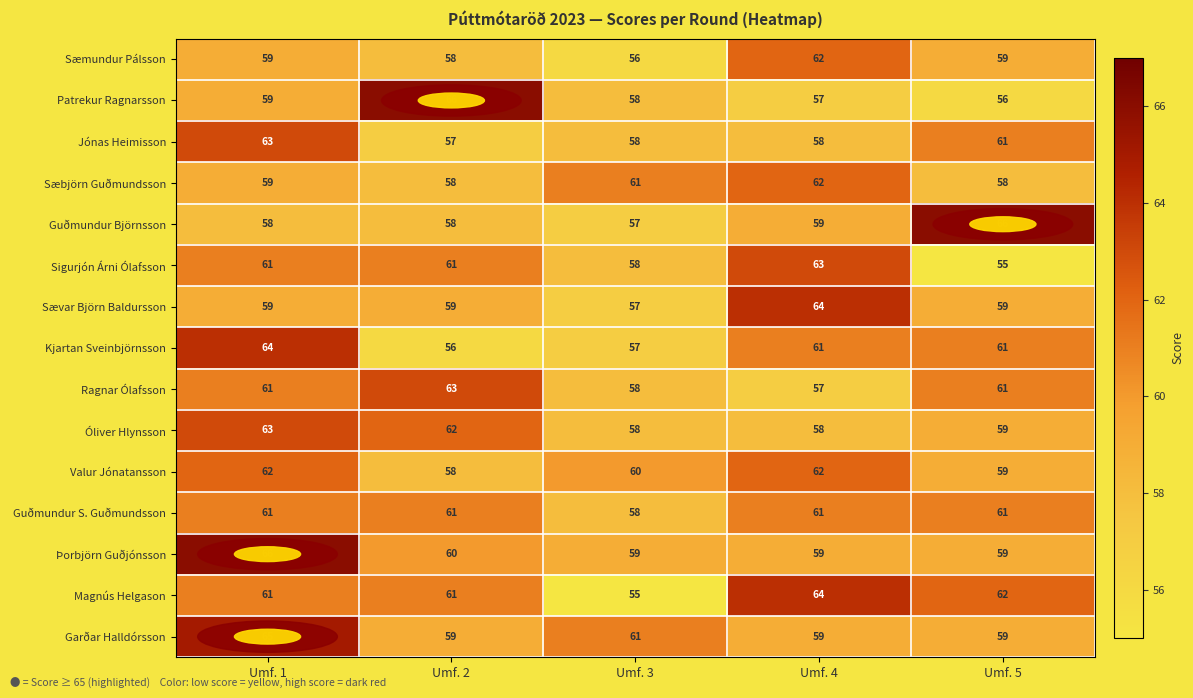

Is it true that Sæbjörn Guðmundsson equals 20 at Umf. 5?

False